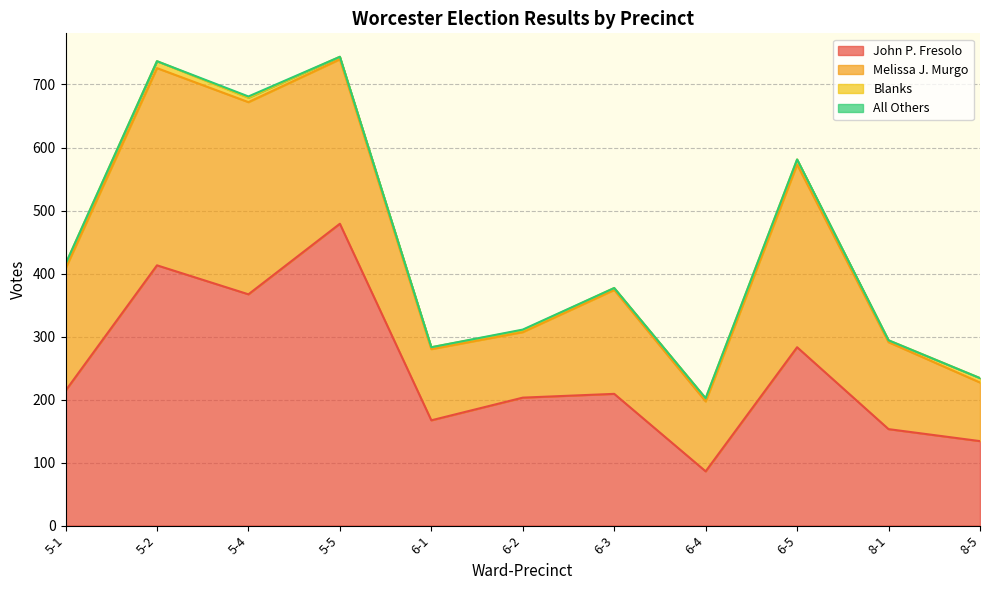

The value of John P. Fresolo at 6-2 is 81. True or false?

False